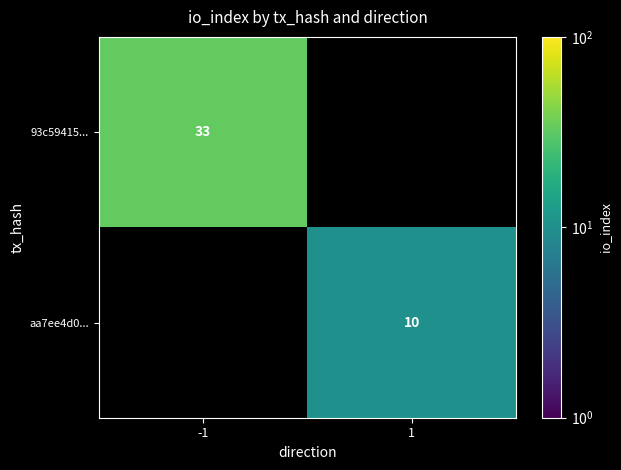

Between -1 and 1, which is larger?

-1